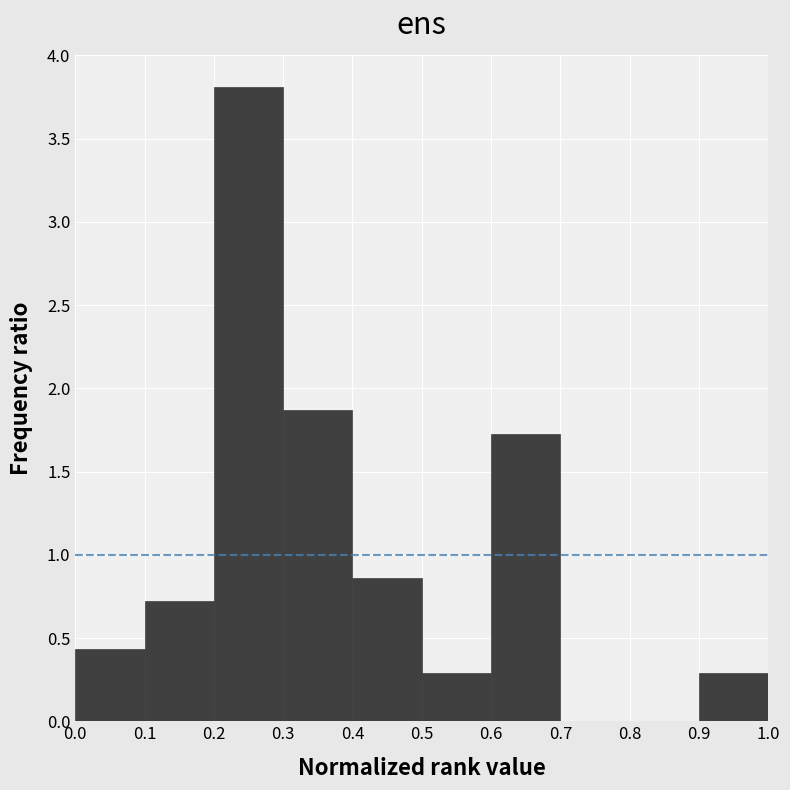

Reading left to right, list every bar in this chart as the range it spans on the x-axis followed by its height. The values are not printed on the chart, so give them approximately, as read against the axis.

0.0 to 0.1: 0.45
0.1 to 0.2: 0.70
0.2 to 0.3: 3.80
0.3 to 0.4: 1.85
0.4 to 0.5: 0.85
0.5 to 0.6: 0.30
0.6 to 0.7: 1.75
0.7 to 0.8: 0
0.8 to 0.9: 0
0.9 to 1.0: 0.30